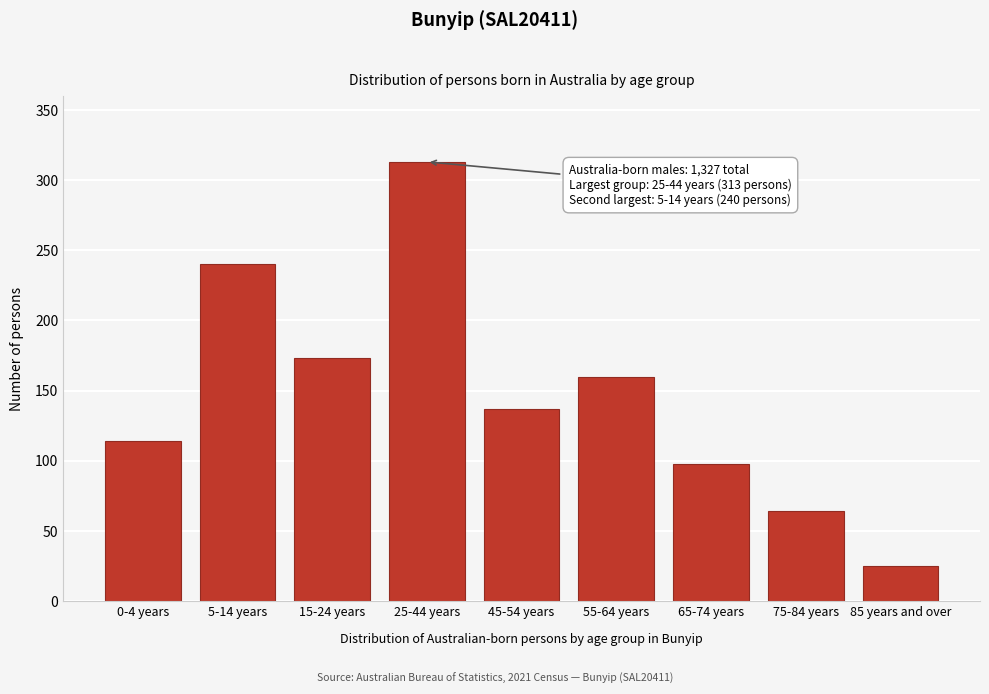

Reading left to right, extract all data points from this chart.

114	240	173	313	137	160	98	64	25